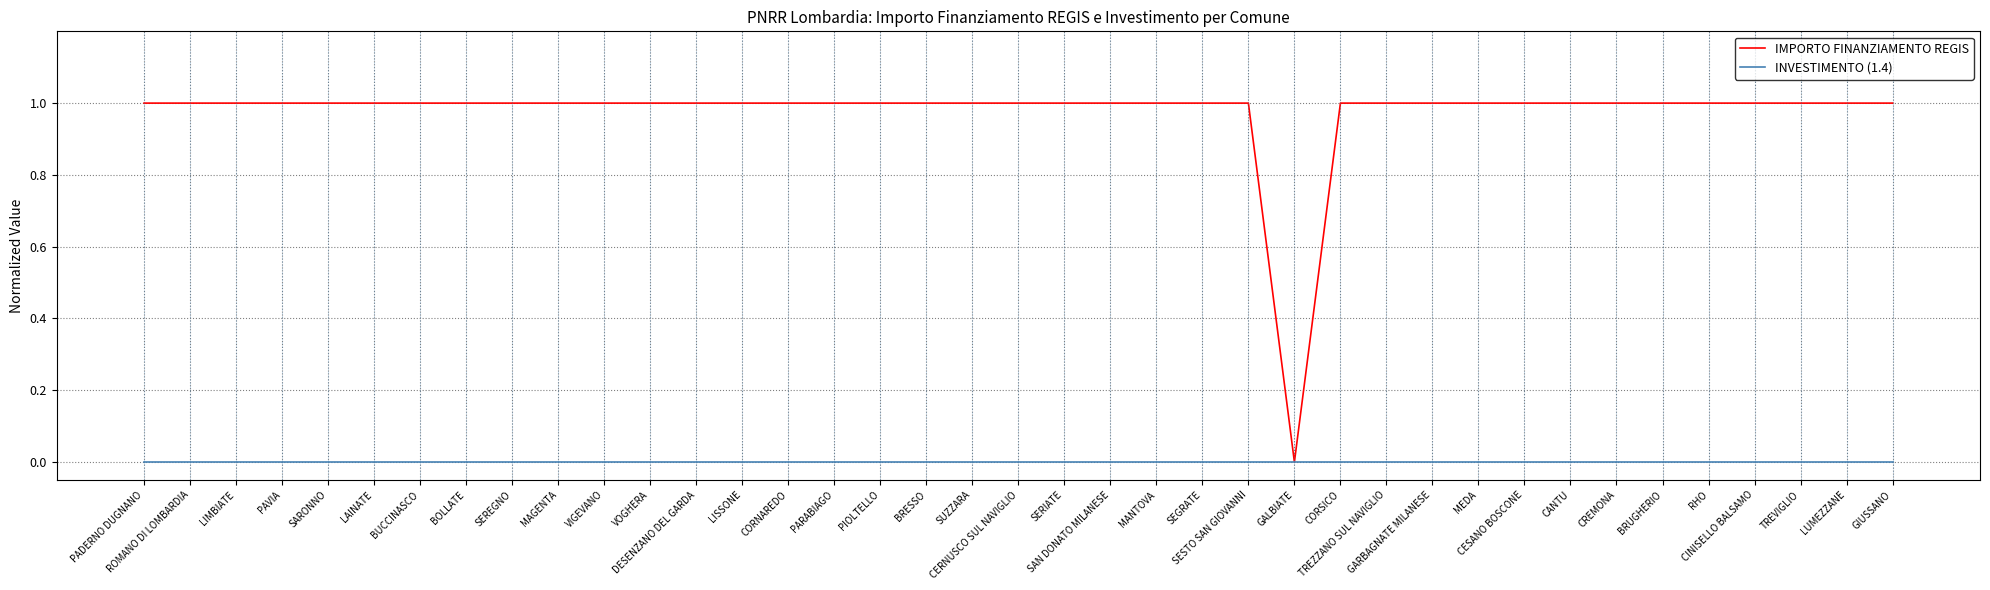

What is the sum of all IMPORTO FINANZIAMENTO REGIS values?

38.0